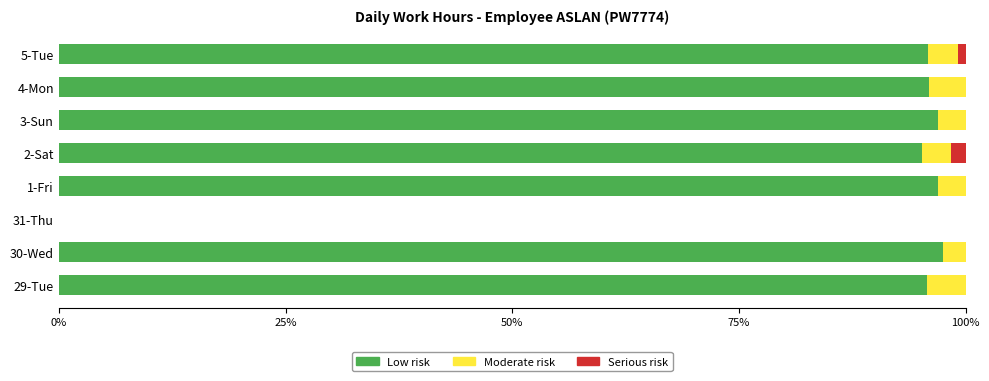

The value of Low risk at 3-Sun is 97.0. True or false?

True